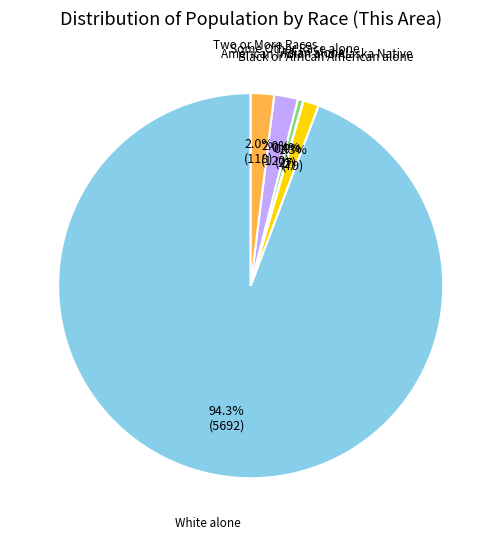

Is there any slice that represents more than half of the pie?

Yes